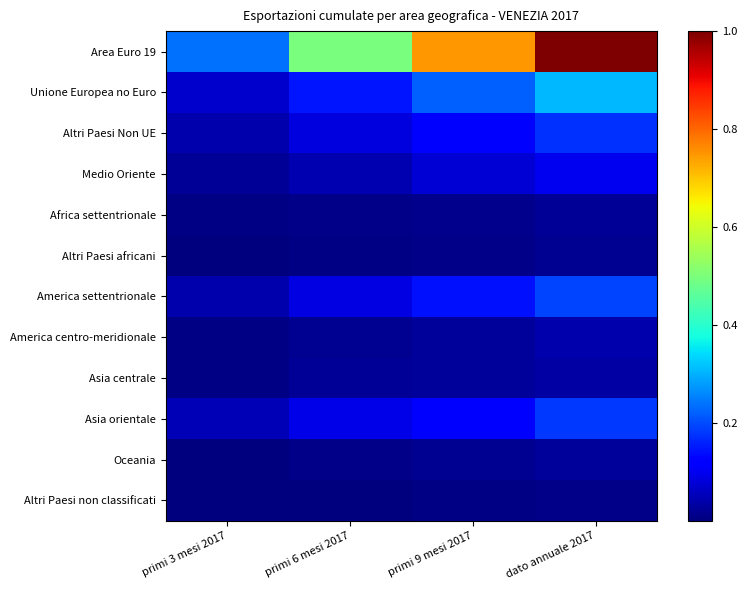

What is the total value across all series at primi 9 mesi 2017?

1.6